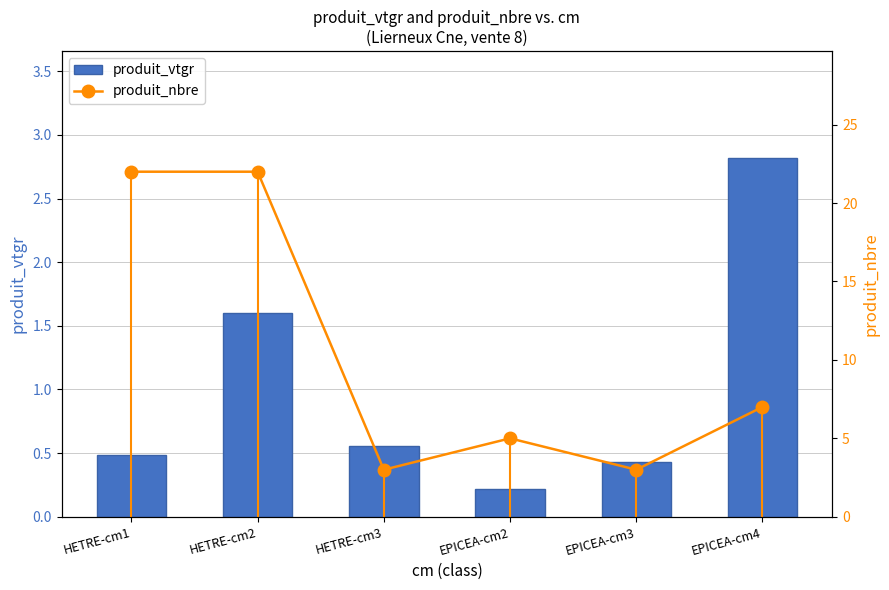

What is the value of the produit_vtgr bar at the 4th from the left?

0.2